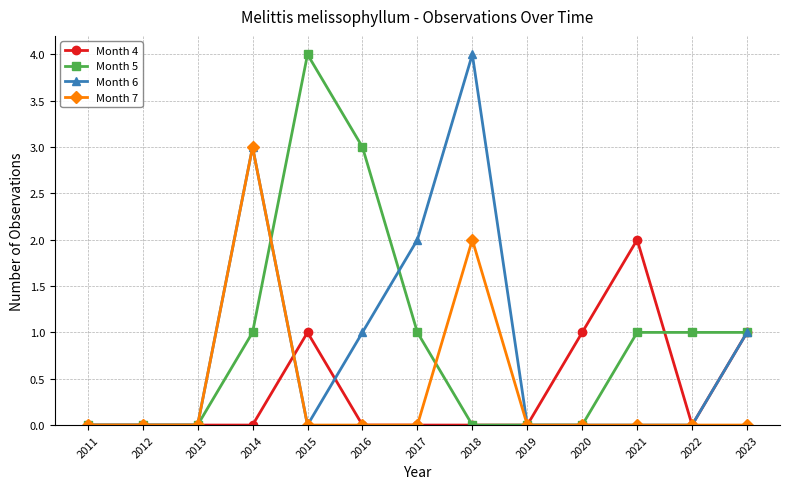

How many distinct data groups are displayed?

4